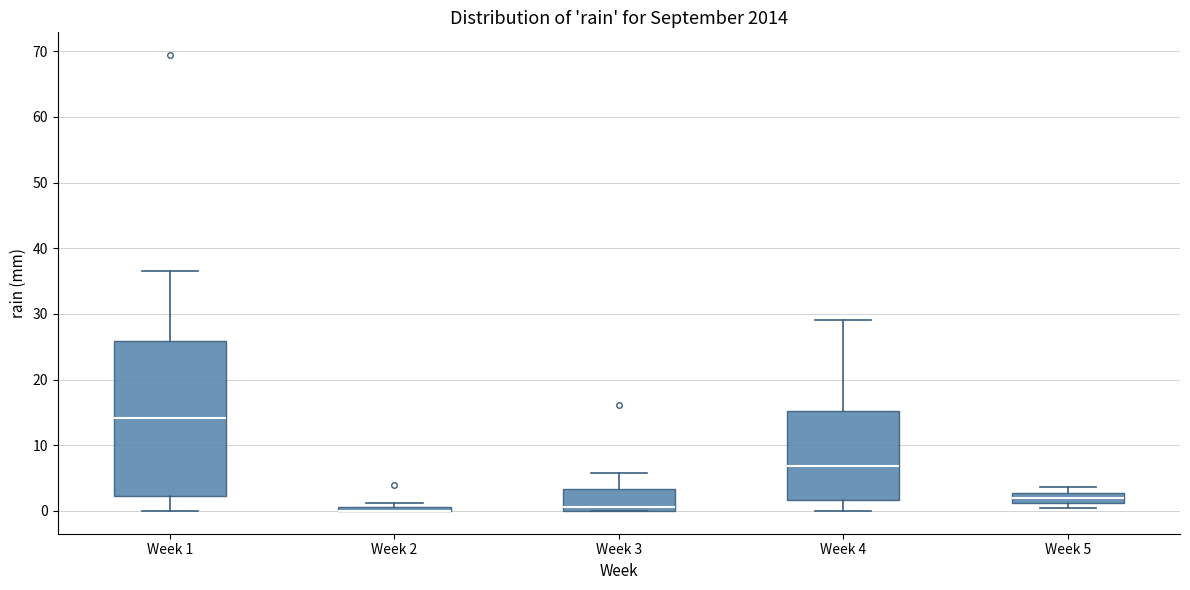

Comparing the boxes themselves (not the whiskers), which one is the tallest?

Week 1